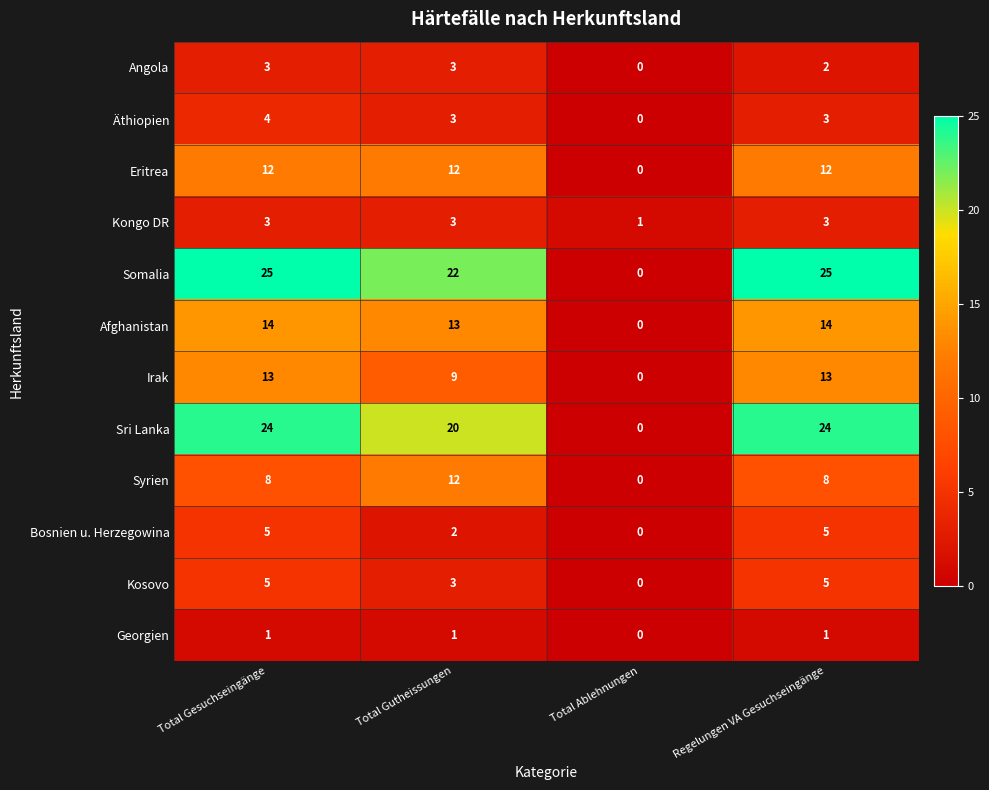

What is the average value of the Irak series?

9